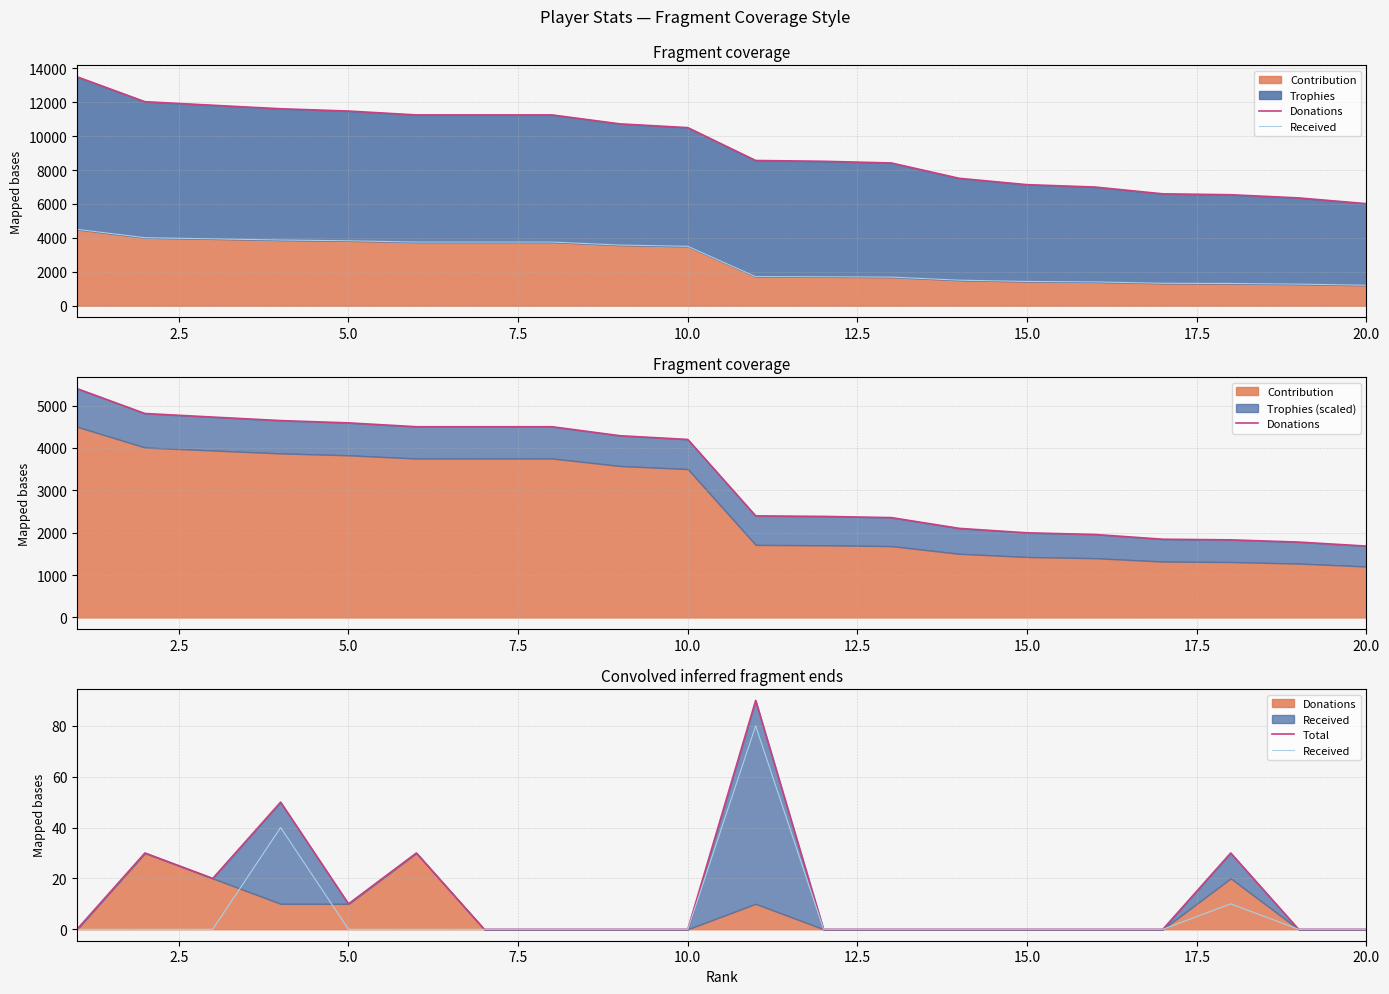

True or false: Received and Donations cross at least once.

False